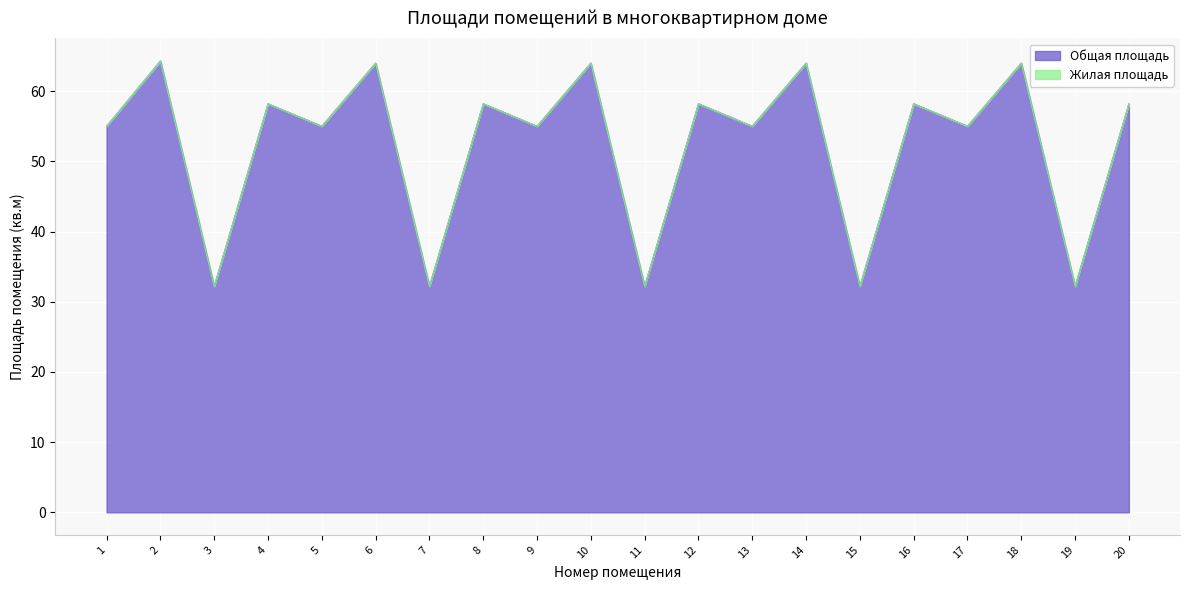

The value at 9 is 73.7. True or false?

False